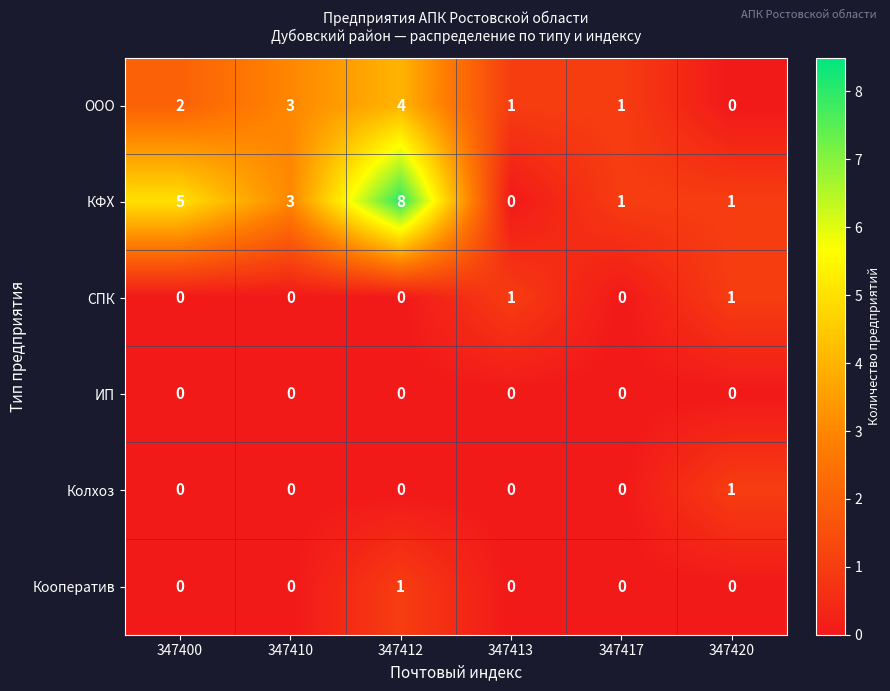

What is the average value of the КФХ series?

3